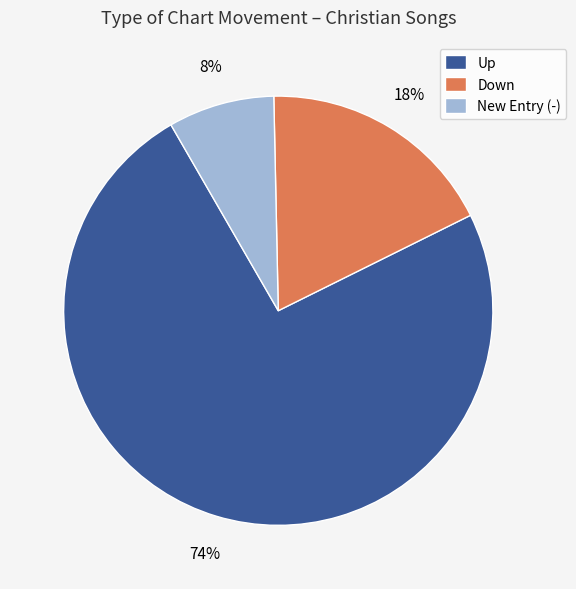

To the nearest percent, what portion does New Entry (-) represent?

8%